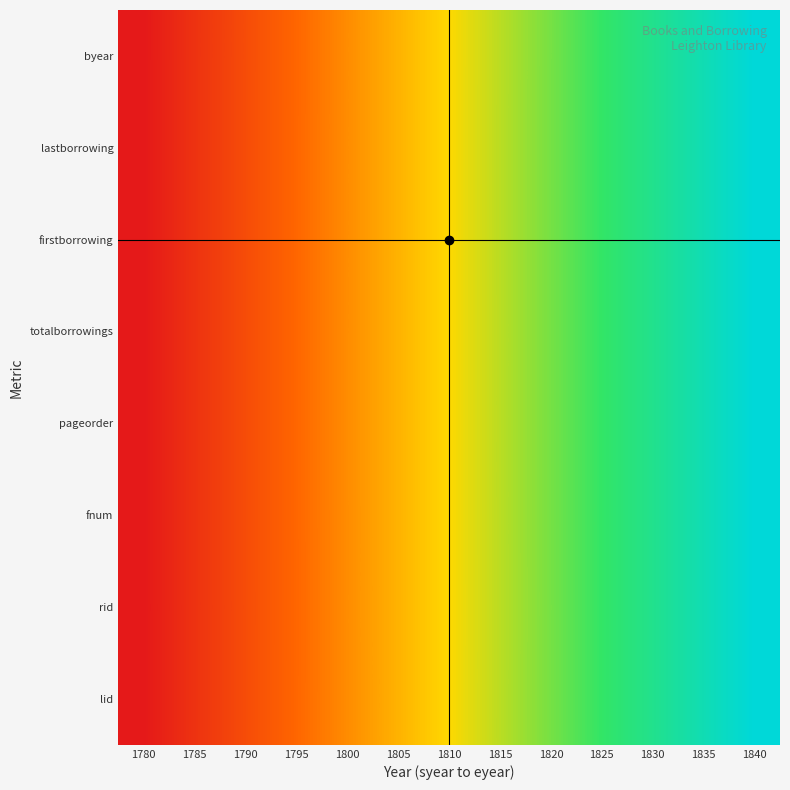

Reading left to right, list all the values displayed in this chart.

lid: 1780=0.0	1785=8.3	1790=16.7	1795=25.0	1800=33.3	1805=41.7	1810=50.0	1815=58.3	1820=66.7	1825=75.0	1830=83.3	1835=91.7	1840=100.0
rid: 1780=0.0	1785=8.3	1790=16.7	1795=25.0	1800=33.3	1805=41.7	1810=50.0	1815=58.3	1820=66.7	1825=75.0	1830=83.3	1835=91.7	1840=100.0
fnum: 1780=0.0	1785=8.3	1790=16.7	1795=25.0	1800=33.3	1805=41.7	1810=50.0	1815=58.3	1820=66.7	1825=75.0	1830=83.3	1835=91.7	1840=100.0
pageorder: 1780=0.0	1785=8.3	1790=16.7	1795=25.0	1800=33.3	1805=41.7	1810=50.0	1815=58.3	1820=66.7	1825=75.0	1830=83.3	1835=91.7	1840=100.0
totalborrowings: 1780=0.0	1785=8.3	1790=16.7	1795=25.0	1800=33.3	1805=41.7	1810=50.0	1815=58.3	1820=66.7	1825=75.0	1830=83.3	1835=91.7	1840=100.0
firstborrowing: 1780=0.0	1785=8.3	1790=16.7	1795=25.0	1800=33.3	1805=41.7	1810=50.0	1815=58.3	1820=66.7	1825=75.0	1830=83.3	1835=91.7	1840=100.0
lastborrowing: 1780=0.0	1785=8.3	1790=16.7	1795=25.0	1800=33.3	1805=41.7	1810=50.0	1815=58.3	1820=66.7	1825=75.0	1830=83.3	1835=91.7	1840=100.0
byear: 1780=0.0	1785=8.3	1790=16.7	1795=25.0	1800=33.3	1805=41.7	1810=50.0	1815=58.3	1820=66.7	1825=75.0	1830=83.3	1835=91.7	1840=100.0